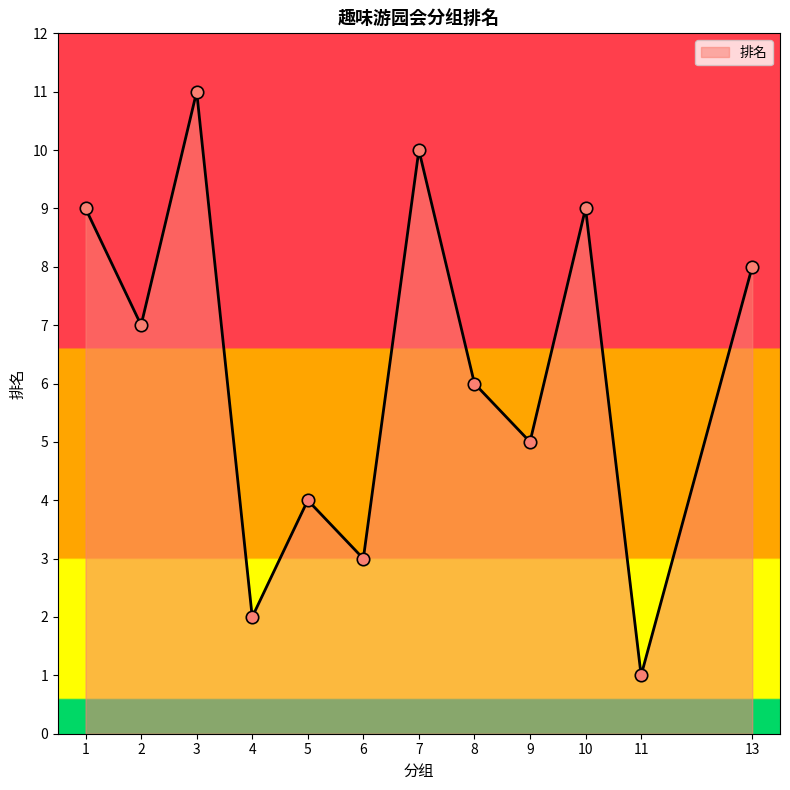

Between 2 and 8, which is larger?

2